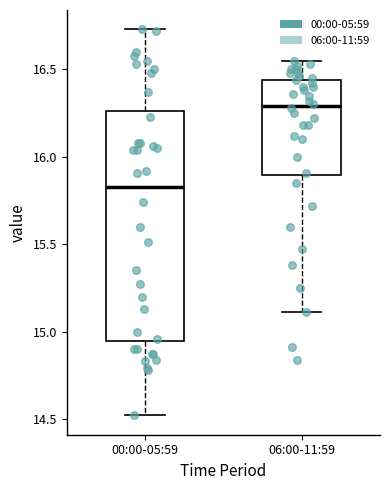

Comparing the boxes themselves (not the whiskers), which one is the tallest?

00:00-05:59